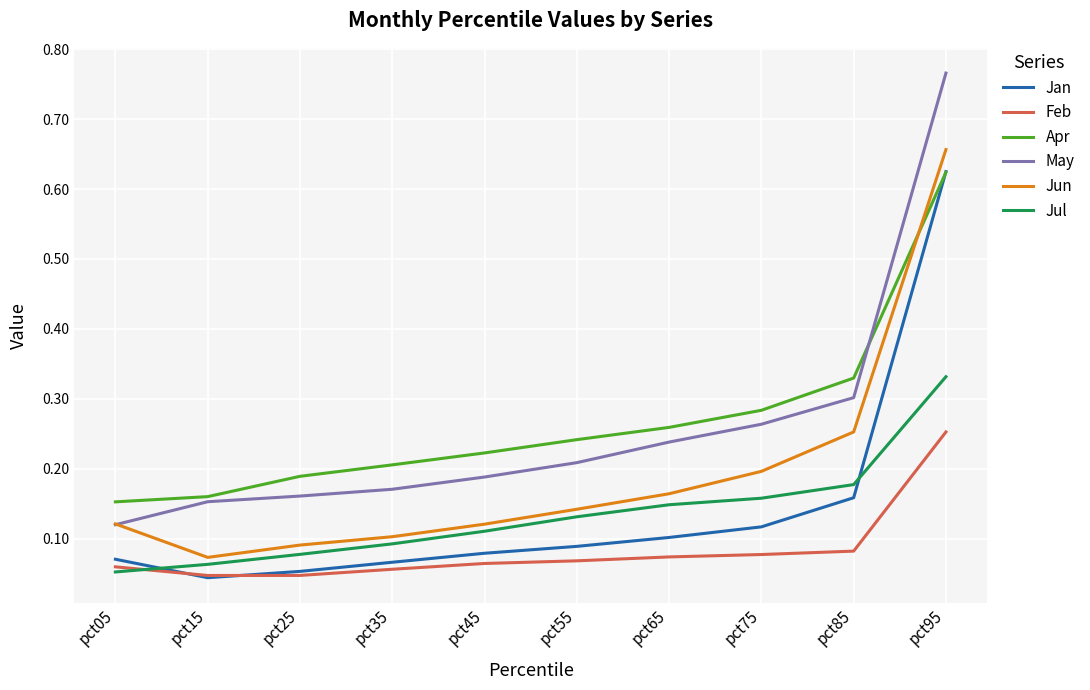

At how many categories does at least one series exceed 0?

10